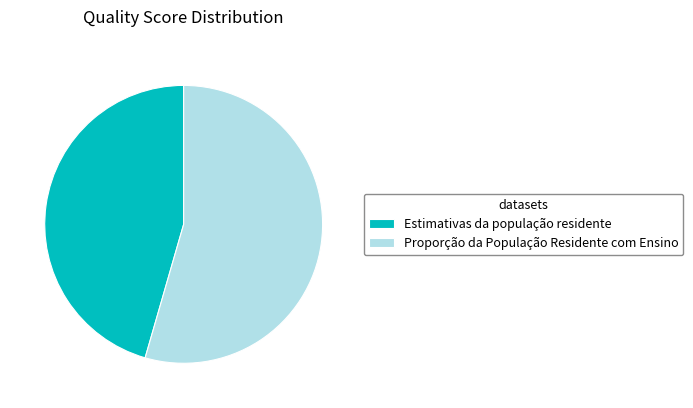

Which has a higher value, Estimativas da população residente or Proporção da População Residente com Ensino?

Proporção da População Residente com Ensino